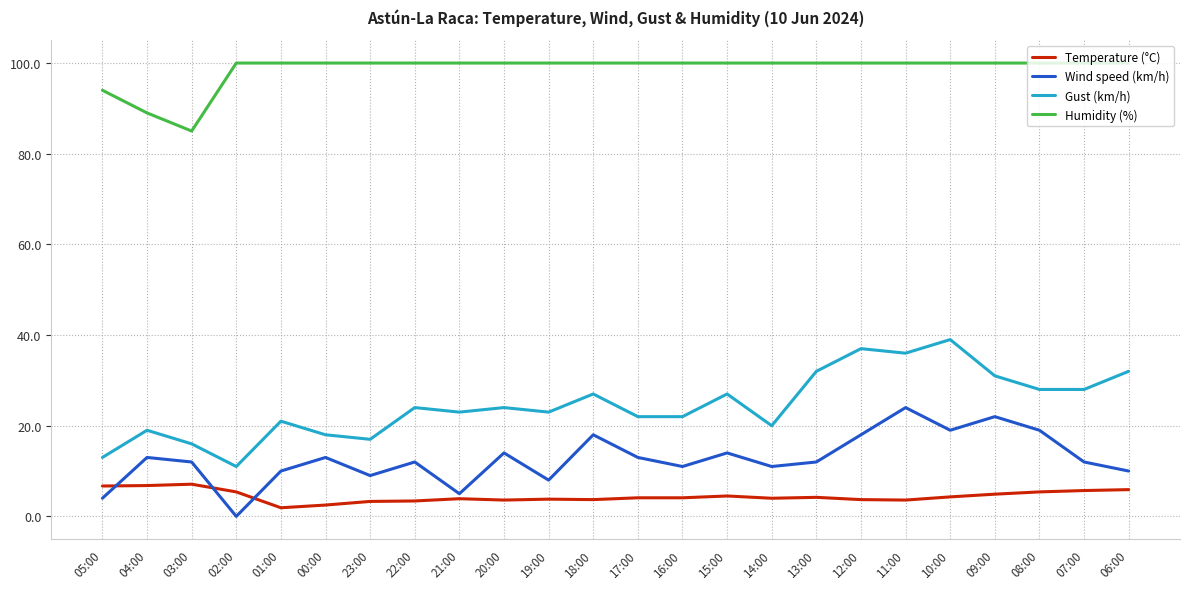

What is the highest value of the Wind speed (km/h) series?

24.0